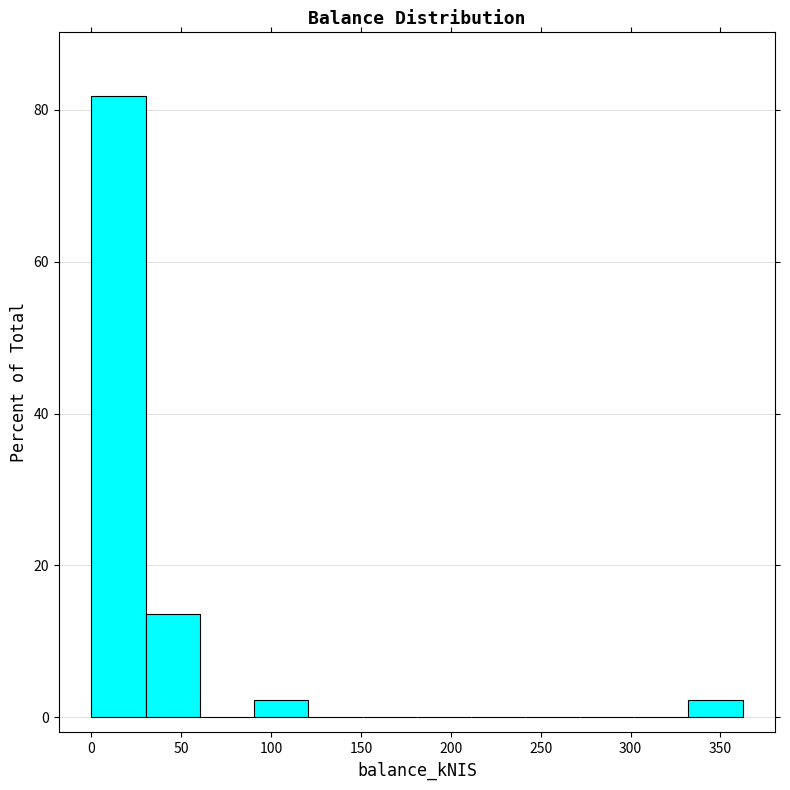

Which range on the x-axis has the tallest bar?

0 to 30